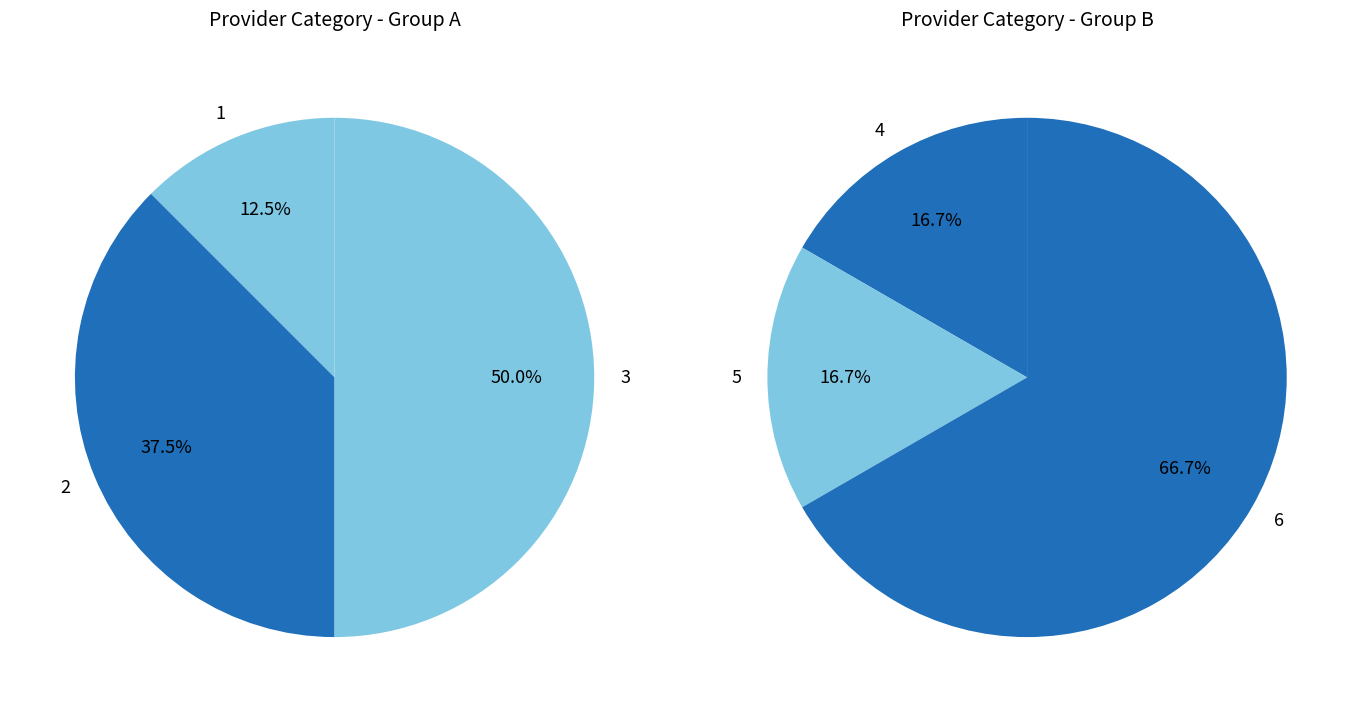

Does any single category account for the majority?

No